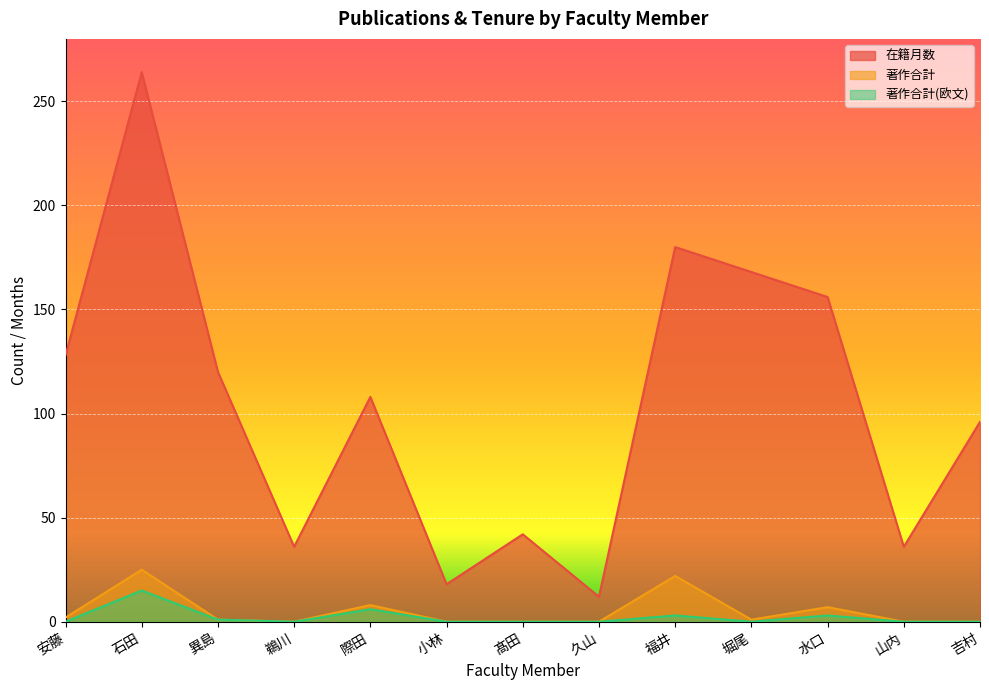

Reading right to left, extract all data points from this chart.

在籍月数: 吉村=96	山内=36	水口=156	堀尾=168	福井=180	久山=12	髙田=42	小林=18	際田=108	鵜川=36	異島=120	石田=264	安藤=128
著作合計: 吉村=0	山内=0	水口=7	堀尾=1	福井=22	久山=0	髙田=0	小林=0	際田=8	鵜川=0	異島=1	石田=25	安藤=2
著作合計(欧文): 吉村=0	山内=0	水口=3	堀尾=0	福井=3	久山=0	髙田=0	小林=0	際田=6	鵜川=0	異島=1	石田=15	安藤=0